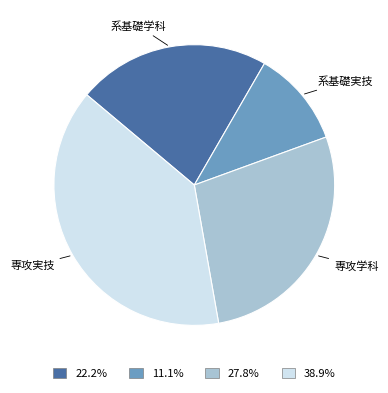

Is 系基礎学科 the majority of the pie?

No